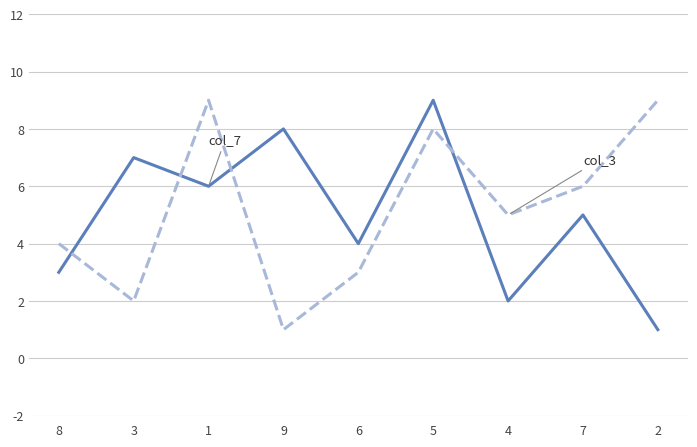

What is the greatest value displayed?

9